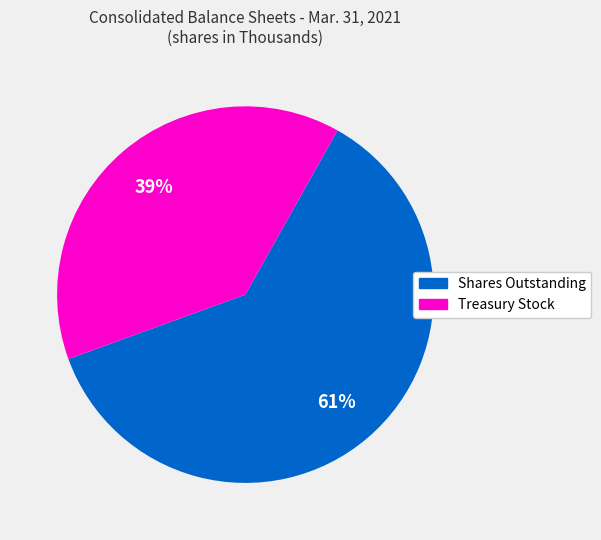

Count the number of slices in the pie.

2